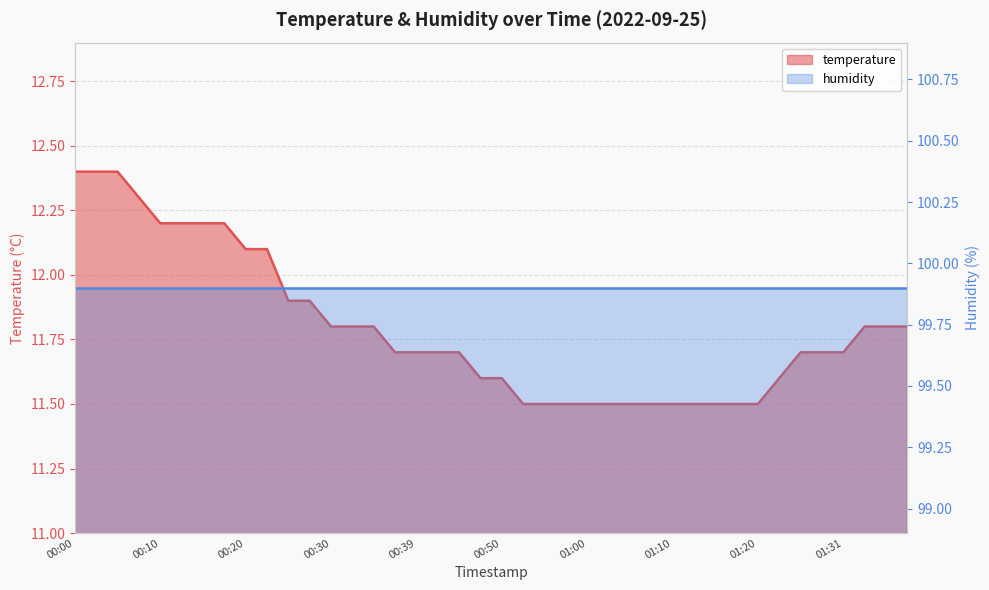

List the labels in order of value, largest first.

00:00, 00:03, 00:05, 00:07, 00:10, 00:12, 00:15, 00:17, 00:20, 00:22, 00:25, 00:27, 00:30, 00:32, 00:34, 01:34, 01:36, 01:39, 00:37, 00:39, 00:42, 00:44, 01:26, 01:29, 01:31, 00:47, 00:50, 01:23, 00:53, 00:55, 00:58, 01:00, 01:02, 01:05, 01:07, 01:10, 01:12, 01:15, 01:18, 01:20